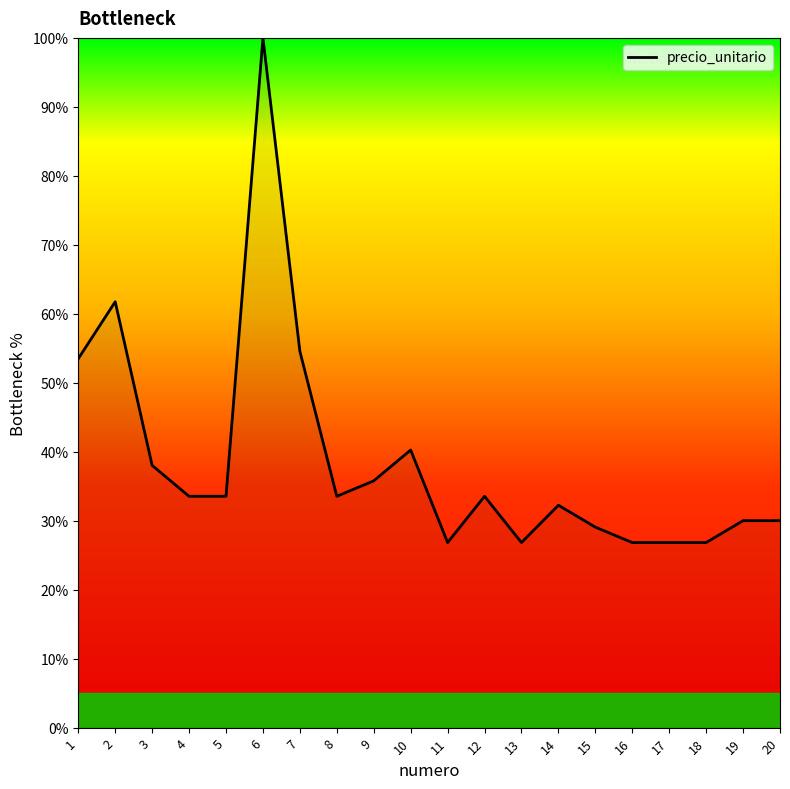

Between 3 and 6, which is larger?

6